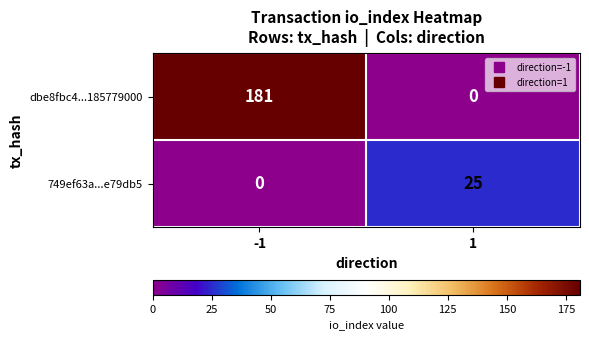

What is the total value across all series at -1?

181